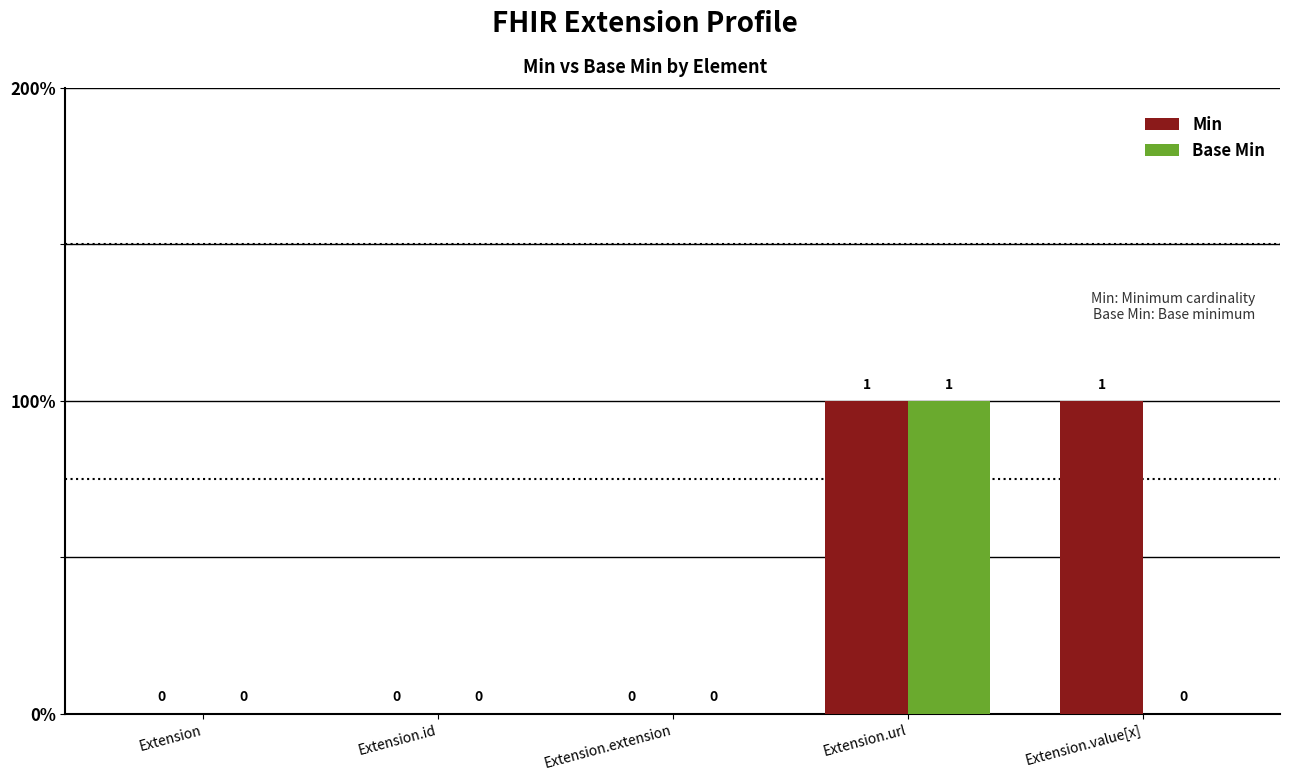

True or false: Base Min has a value of 1 at Extension.url.

False